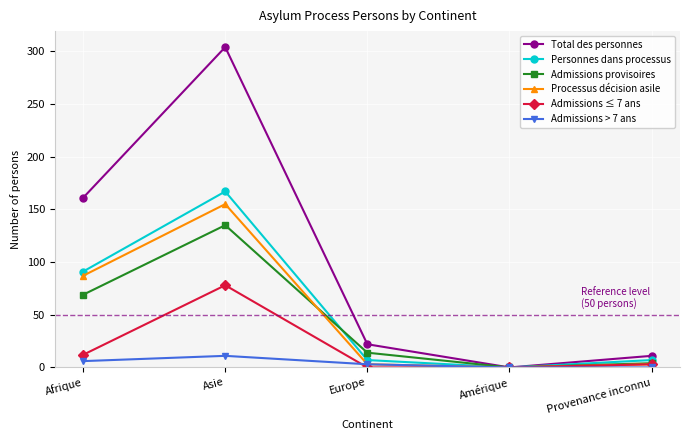

At how many categories does at least one series exceed 68?

2